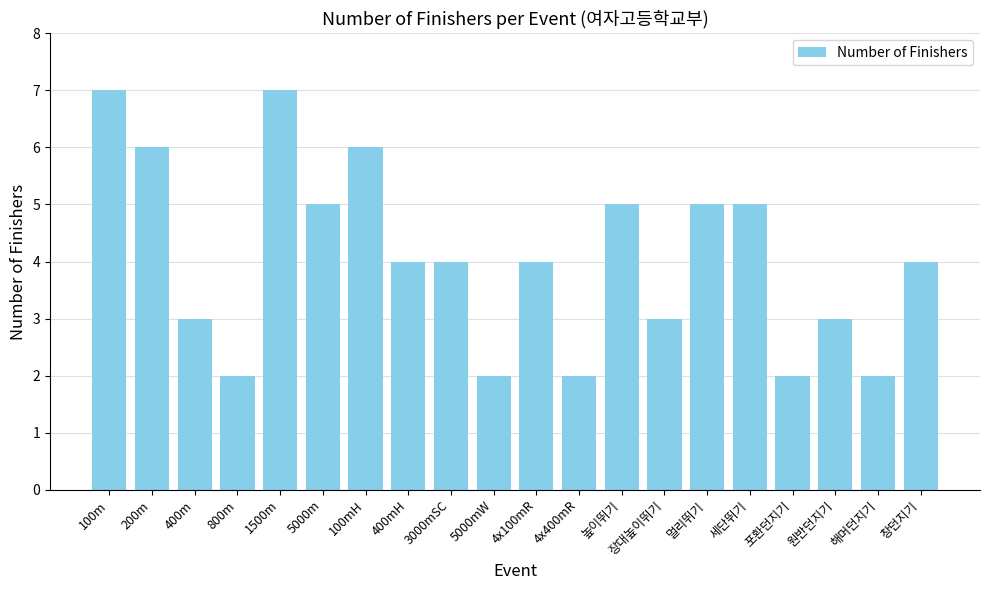

The chart shows a value of 9 at 100mH. True or false?

False